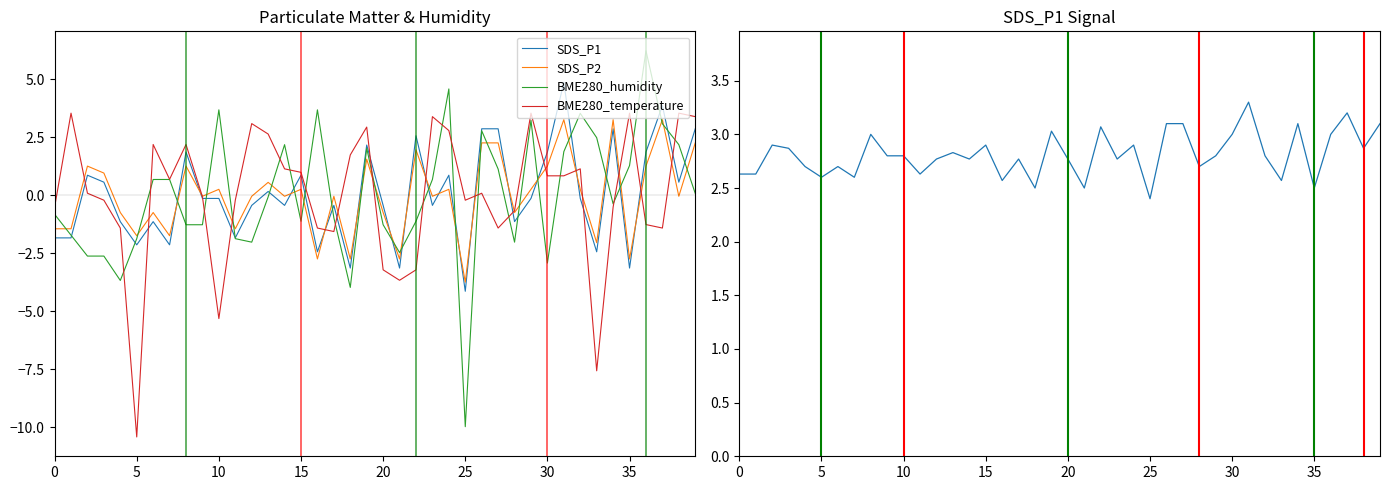

What is the difference between the maximum and minimum values in the SDS_P2 series?

7.0